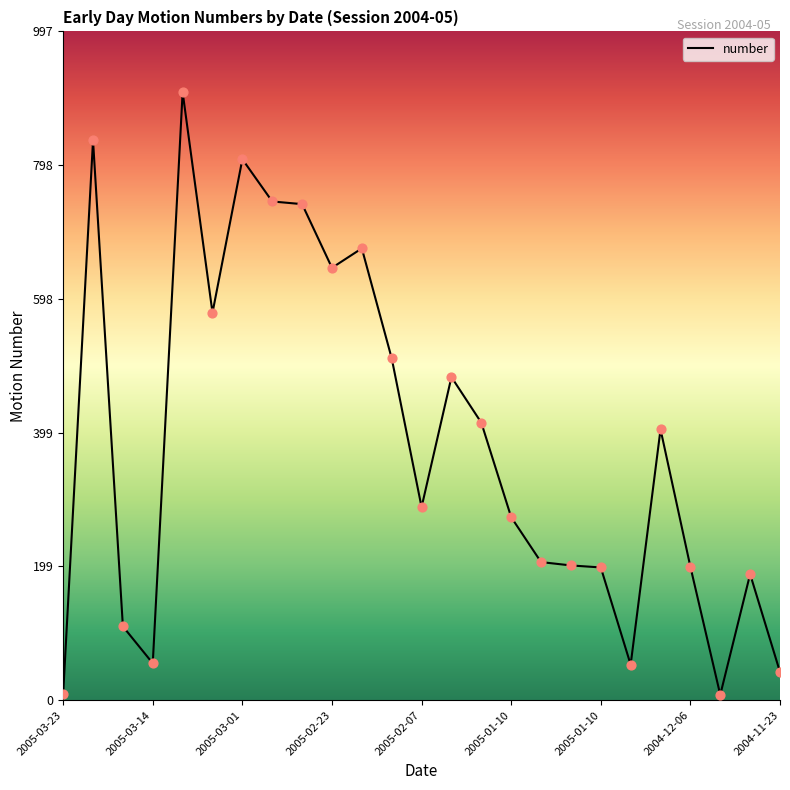

What is the maximum value shown in the chart?

907